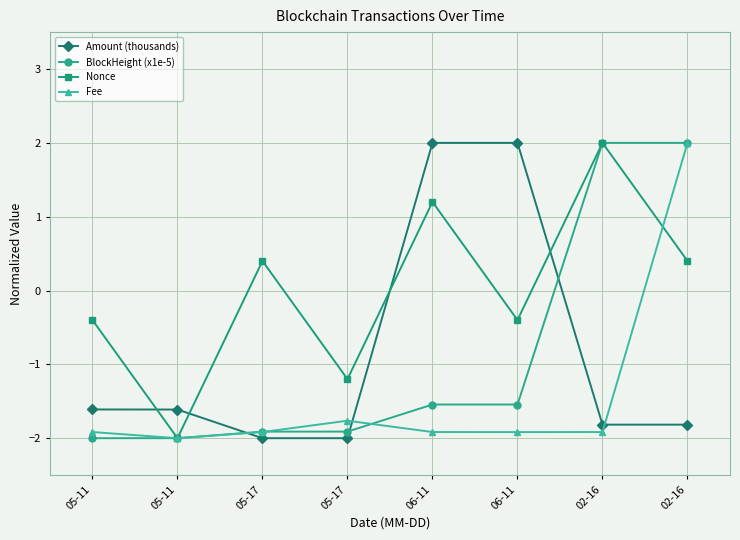

How many times do Fee and Amount (thousands) cross each other?

3